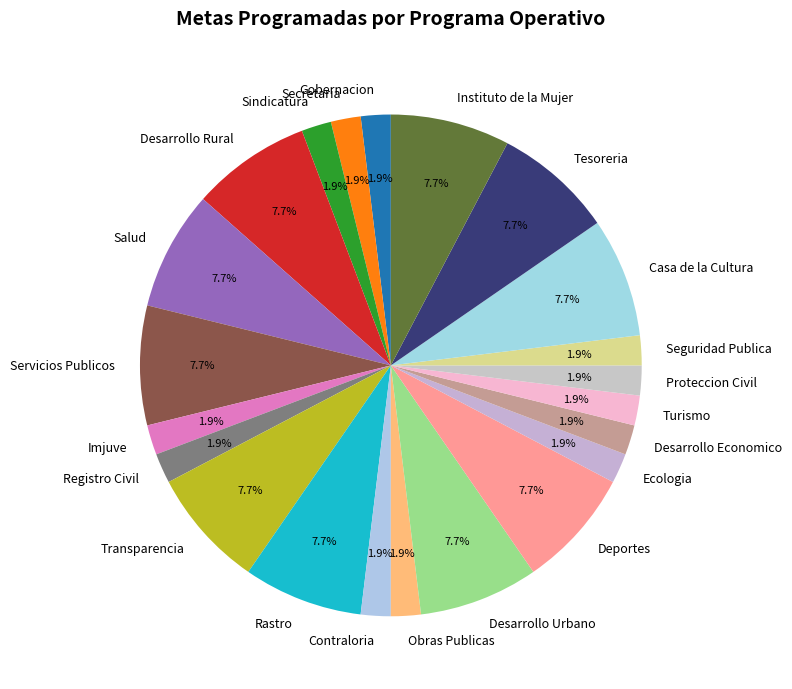

To the nearest percent, what is the combined percentage of Contraloria and Proteccion Civil?

4%